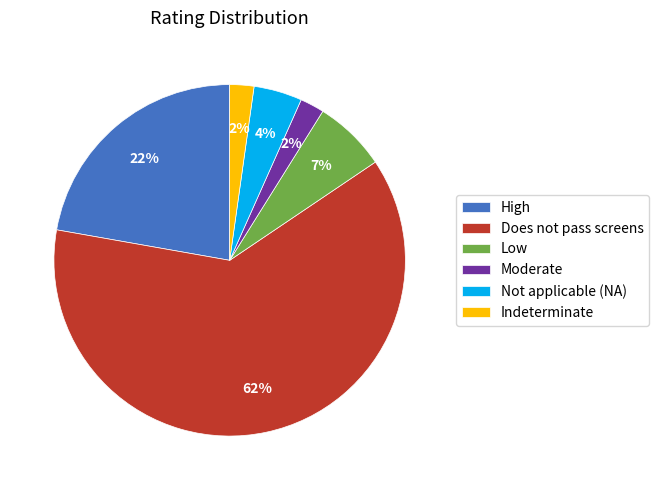

How many slices are in this pie chart?

6